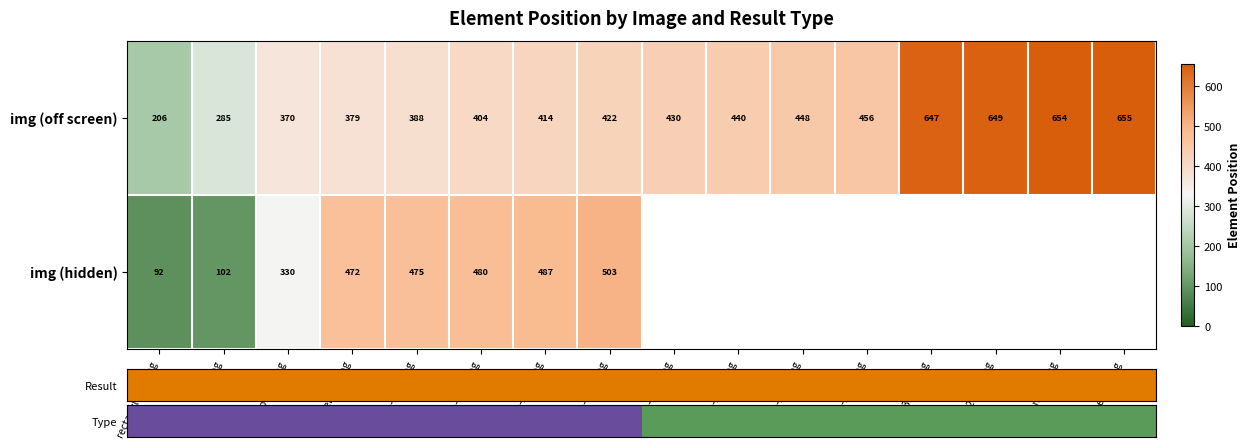

At which label is img (off screen) closest to 430?

group-18-1.png